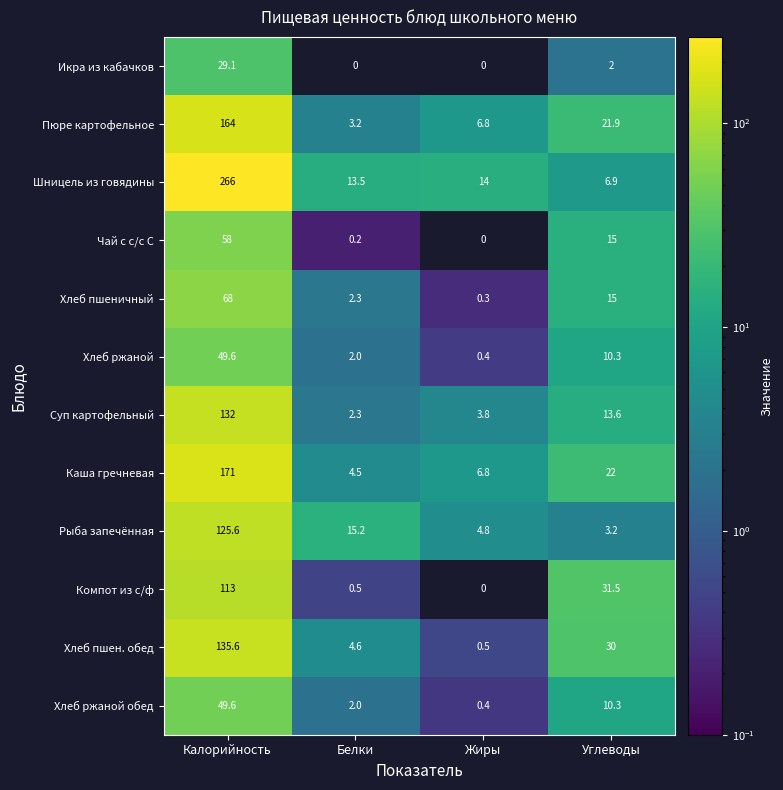

At how many categories does at least one series exceed 232?

1